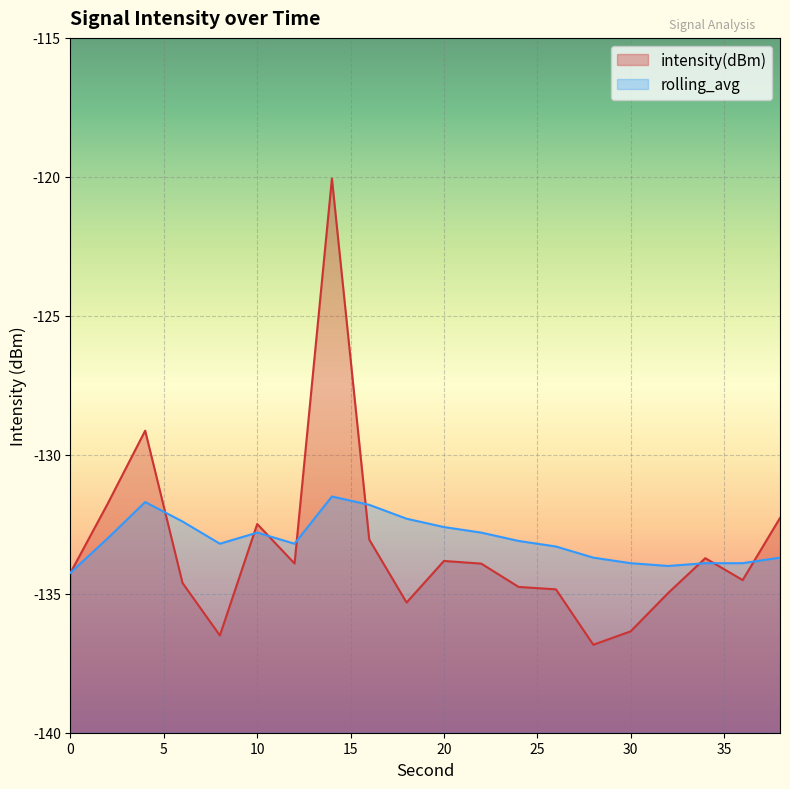

At how many categories does at least one series exceed -124?

1